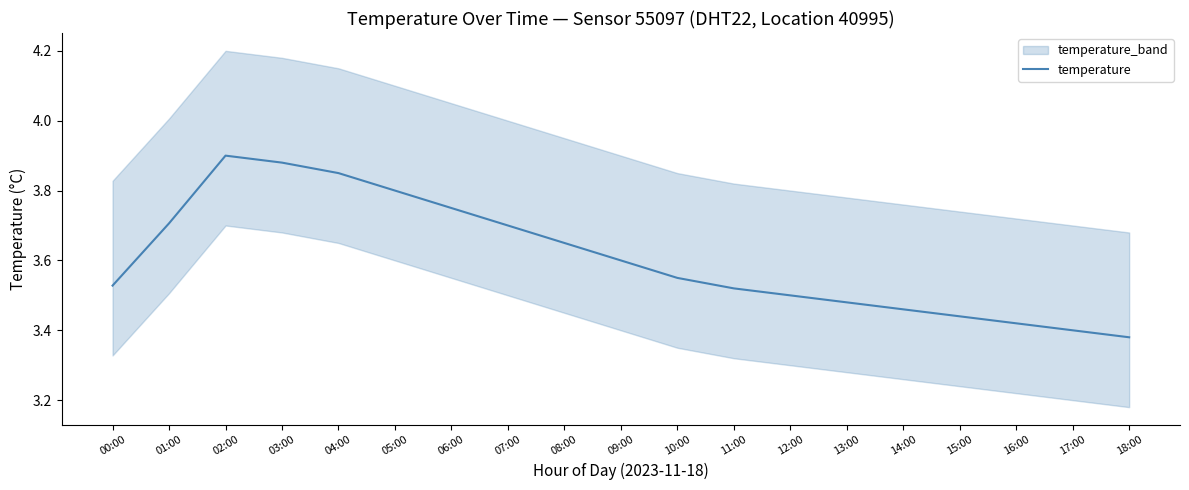

What is the sum of the values at 17:00 and 14:00?

6.9